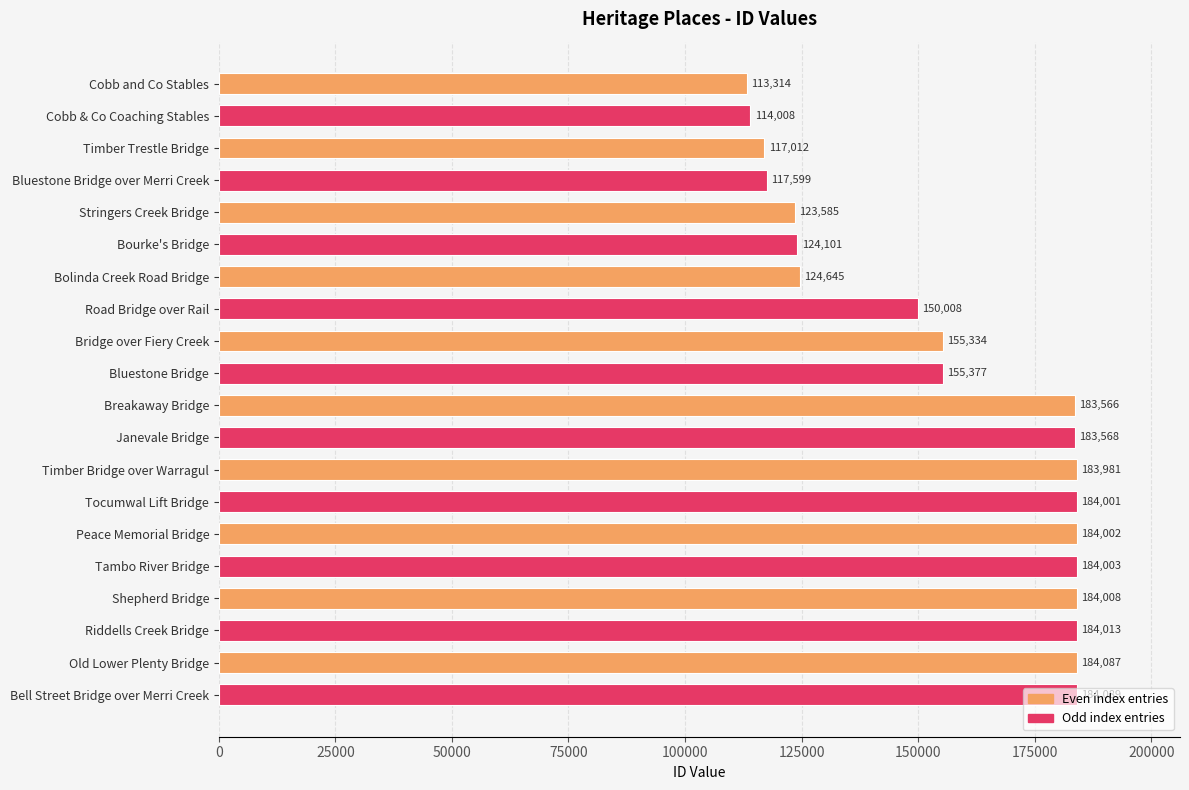

Between Janevale Bridge and Timber Bridge over Warragul, which is larger?

Timber Bridge over Warragul